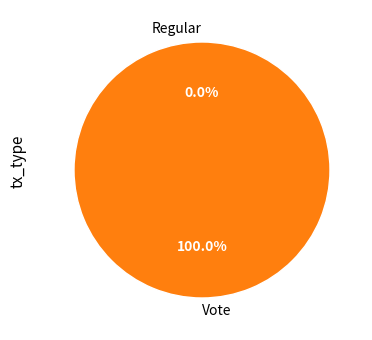

To the nearest percent, what is the difference between the largest and smallest slice percentages?

100%